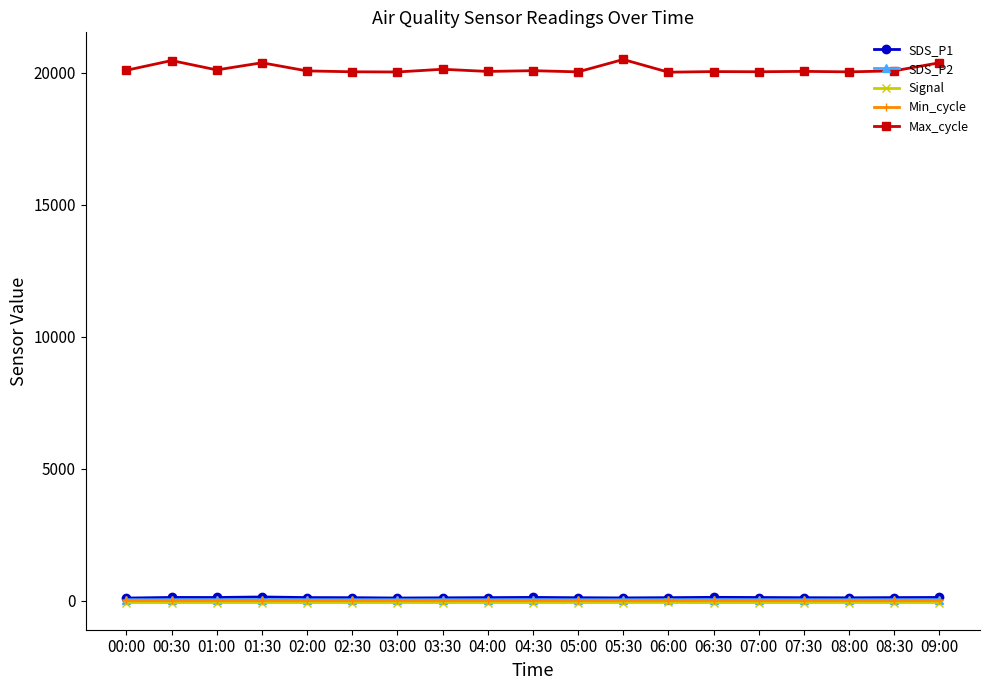

How many lines are shown in the chart?

5